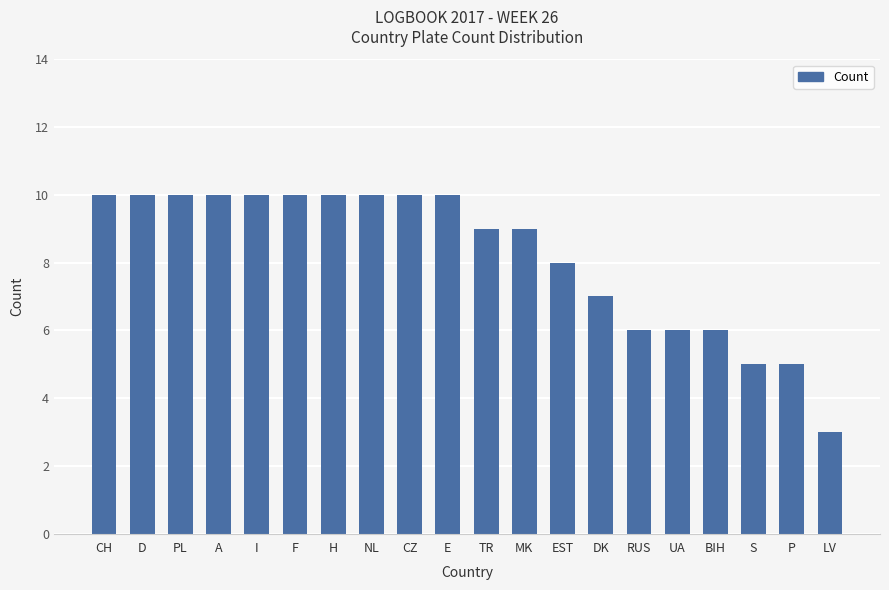

What is the difference between the maximum and minimum values?

7